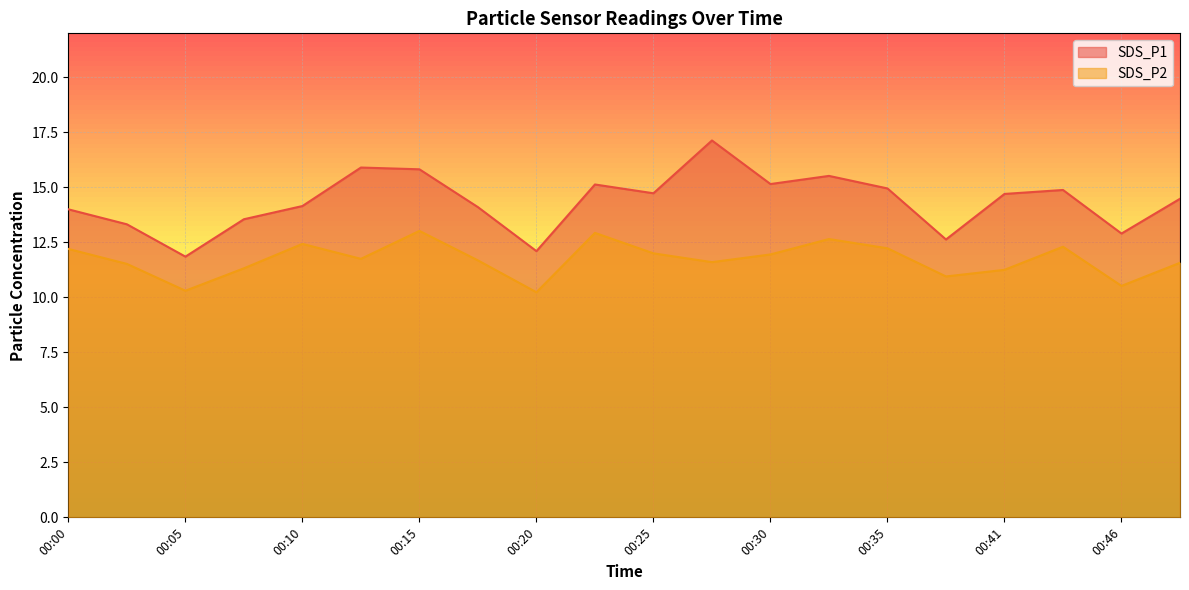

At which label does SDS_P2 reach its minimum?

00:20